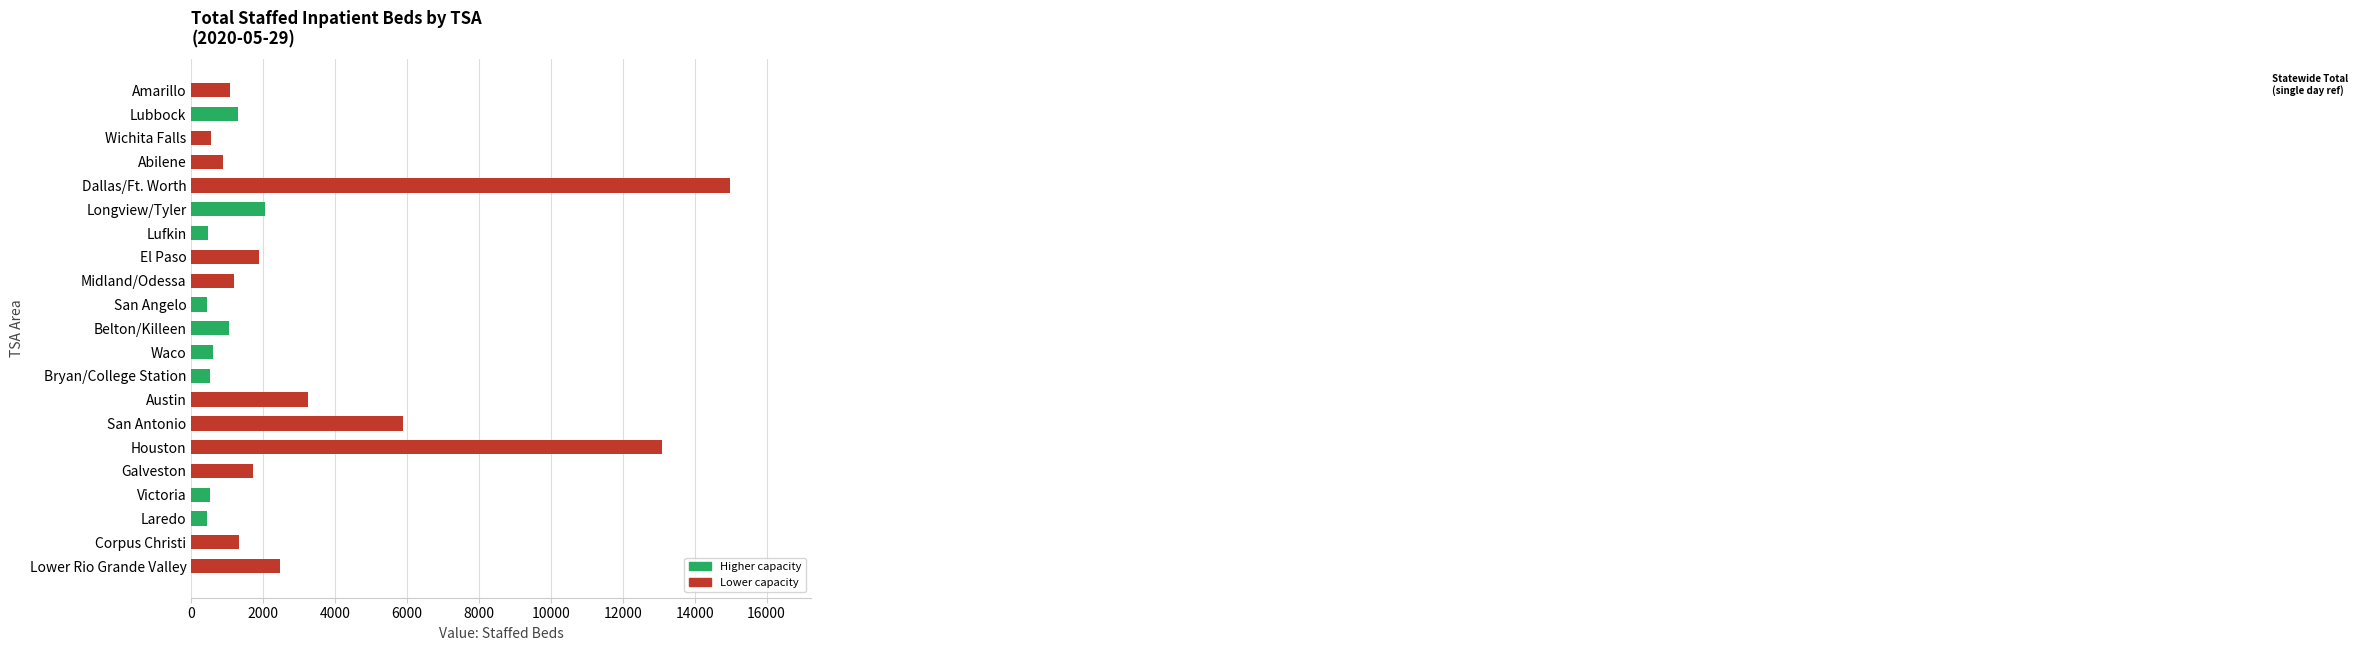

Is it true that the value at San Antonio is 10159?

False